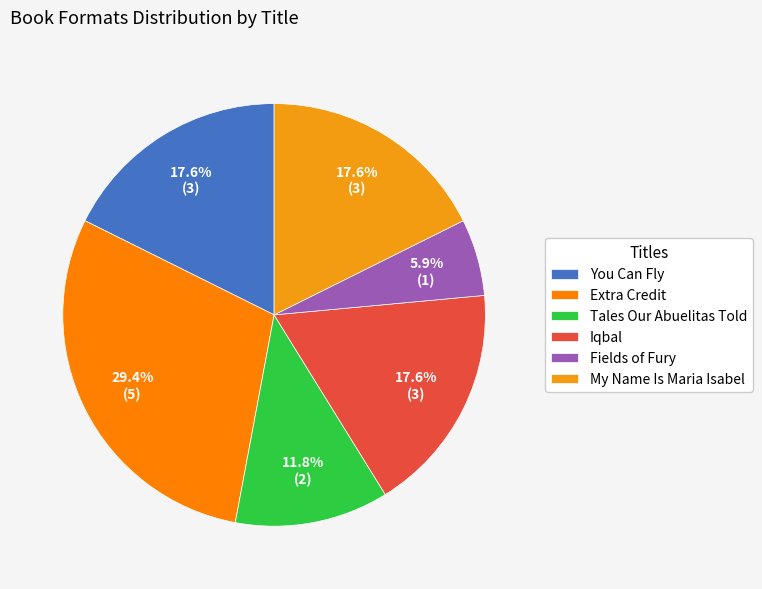

To the nearest percent, what percentage of the pie is Tales Our Abuelitas Told?

12%